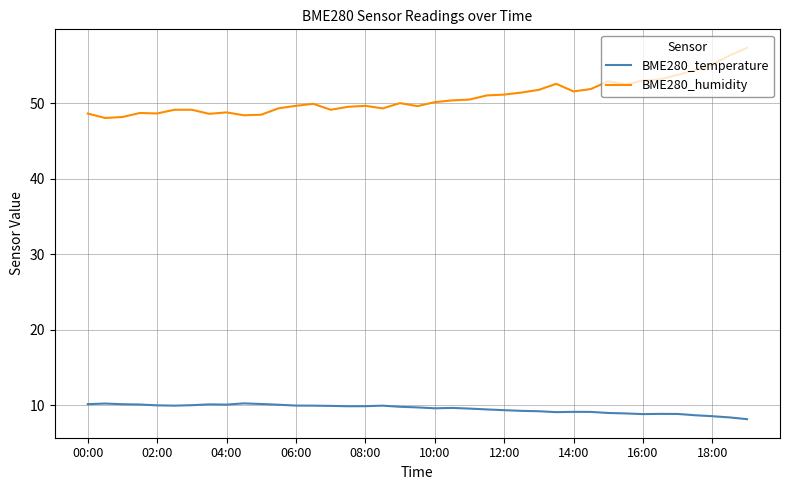

True or false: BME280_temperature and BME280_humidity cross at least once.

False